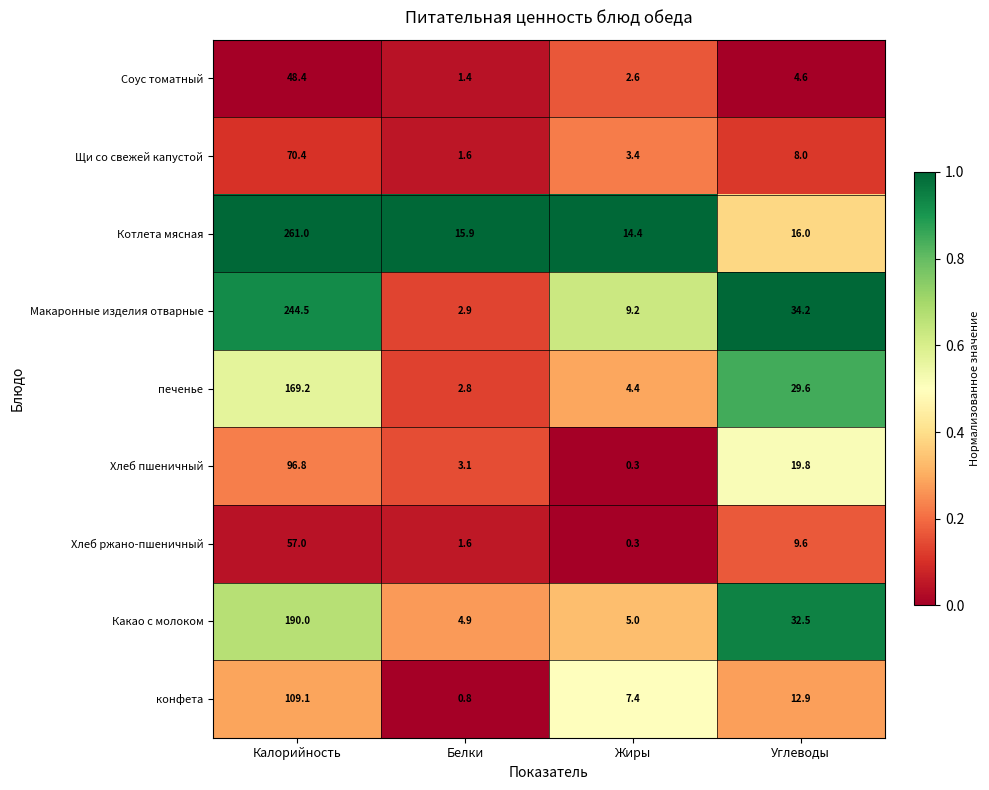

What is the maximum value shown in the chart?

261.0